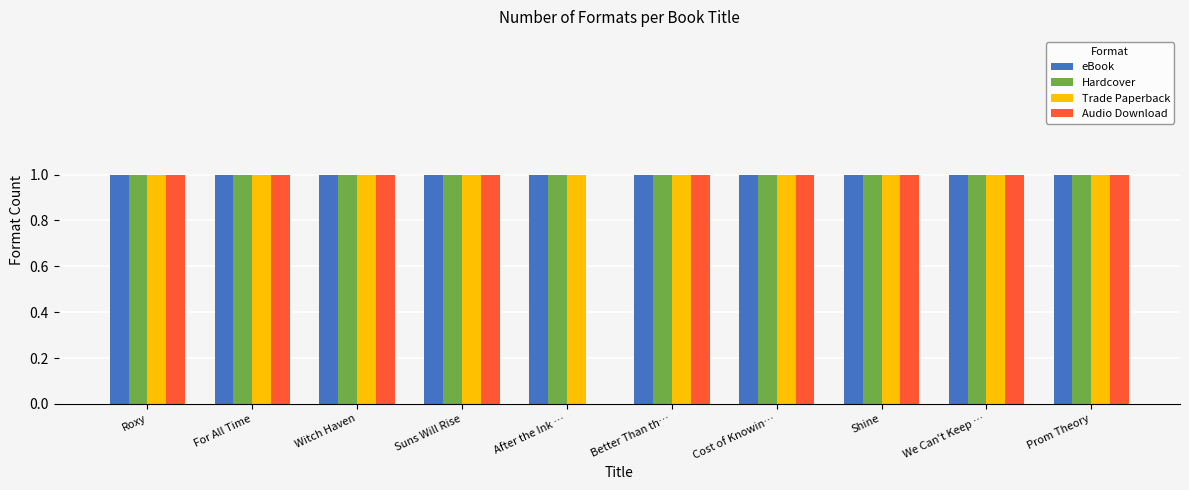

What is the total value across all series at After the Ink …?

3